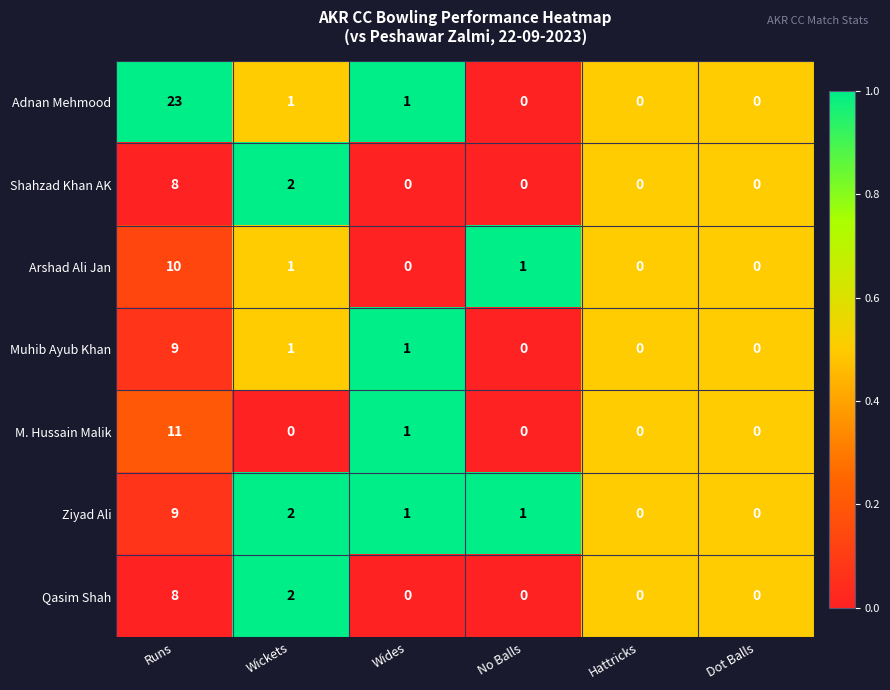

How many data points does each series have?

6